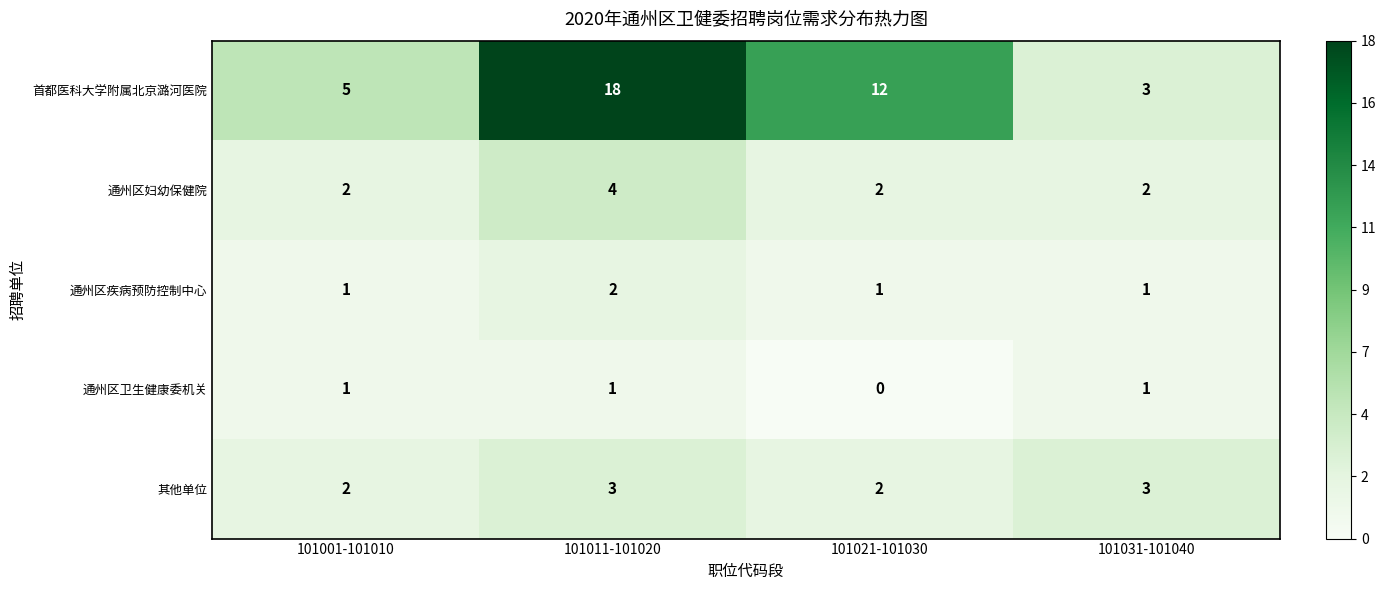

At how many categories does at least one series exceed 0?

4